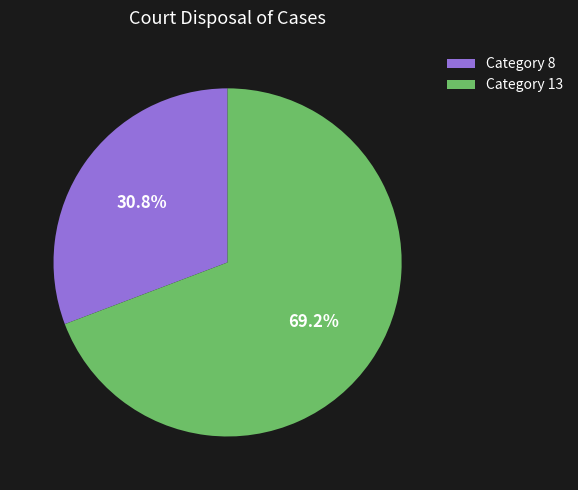

Which category has the smallest portion of the pie?

Category 8